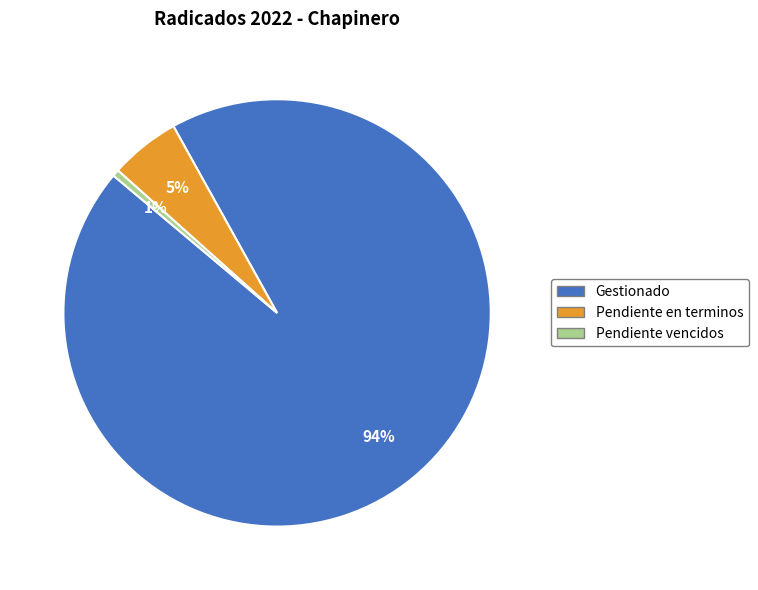

To the nearest percent, what percentage of the pie is Pendiente en terminos?

5%